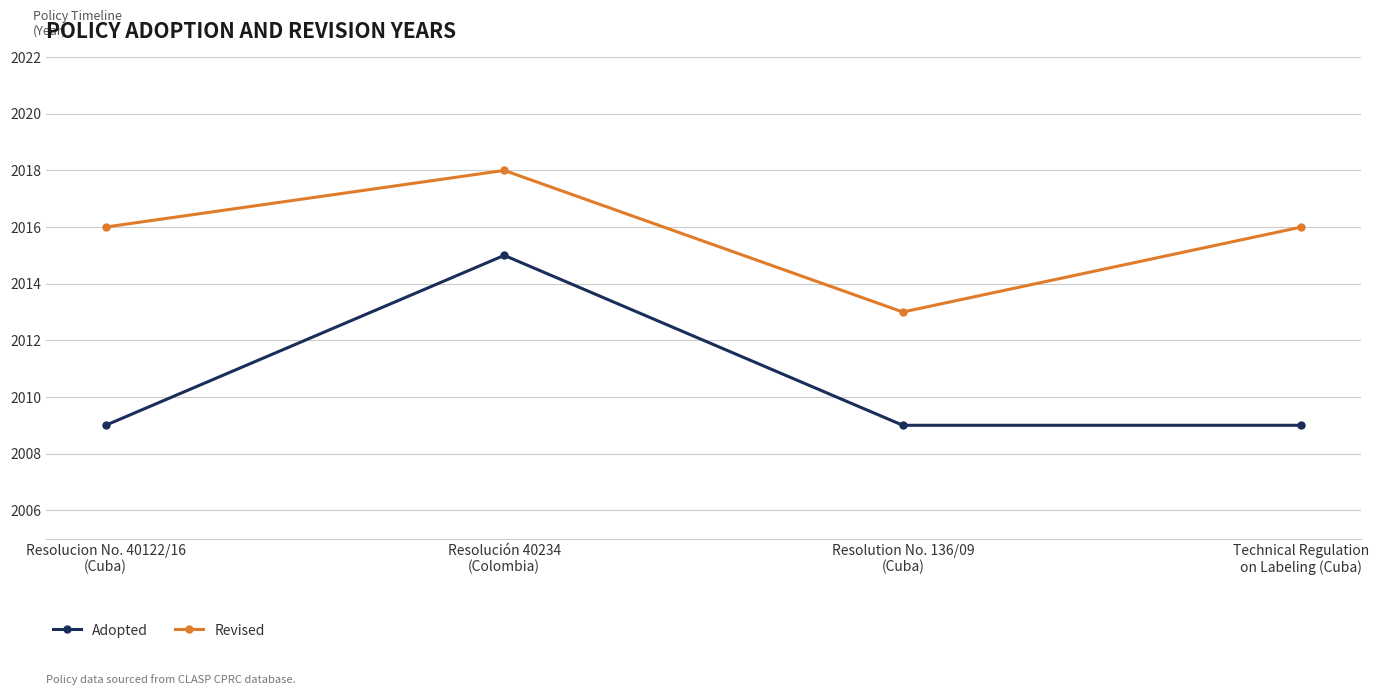

Is it true that Revised equals 3040 at Resolución 40234
(Colombia)?

False